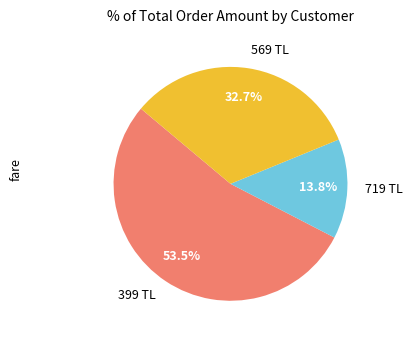

How many slices are in this pie chart?

3